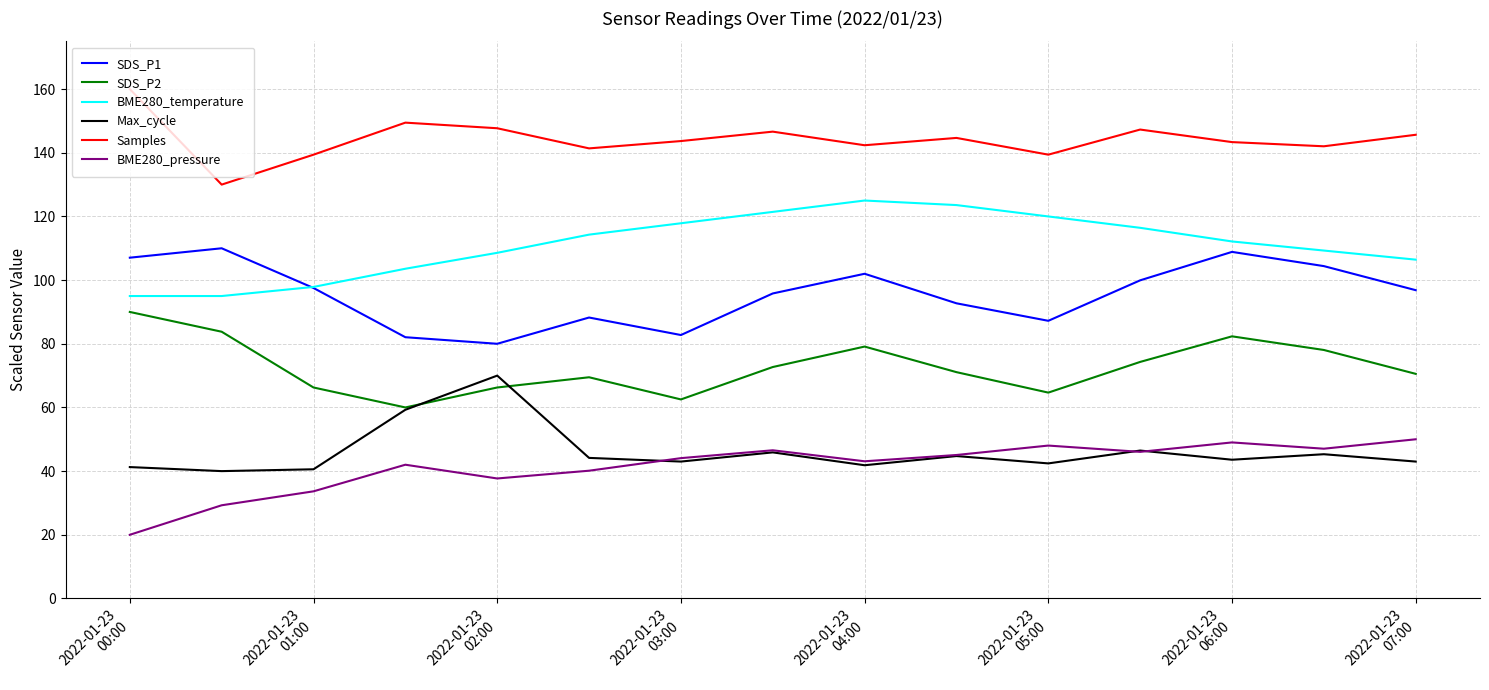

What is the greatest value displayed?

160.0